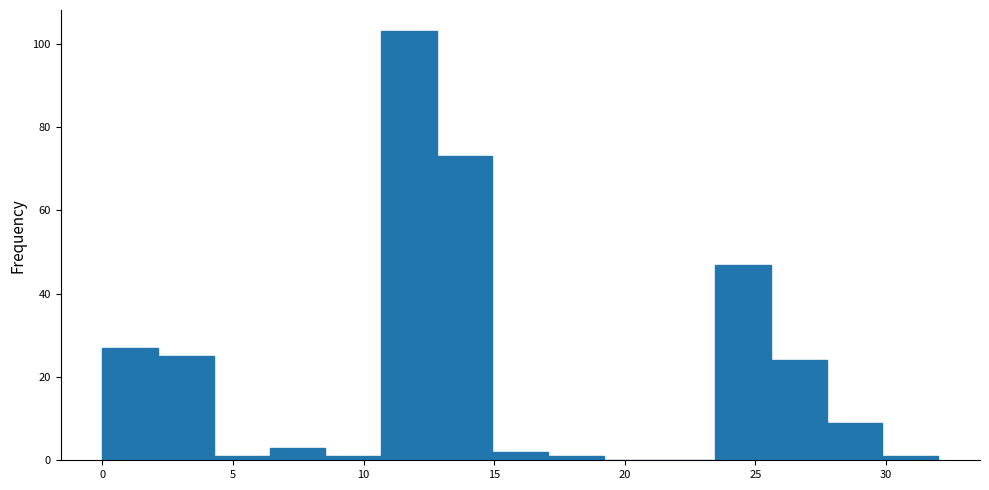

Reading left to right, transcribe this chart: for each bar, give the range it covers on the x-axis and its height. Neither the bar edges nor the heights are printed on the chart, so give them approximately, as read against the axes.

0.0 to 2.0: 28
2.0 to 4.5: 26
4.5 to 6.5: under 2
6.5 to 8.5: 4
8.5 to 10.5: under 2
10.5 to 13.0: 104
13.0 to 15.0: 74
15.0 to 17.0: 2
17.0 to 19.0: under 2
19.0 to 21.5: 0
21.5 to 23.5: 0
23.5 to 25.5: 48
25.5 to 27.5: 24
27.5 to 30.0: 10
30.0 to 32.0: under 2